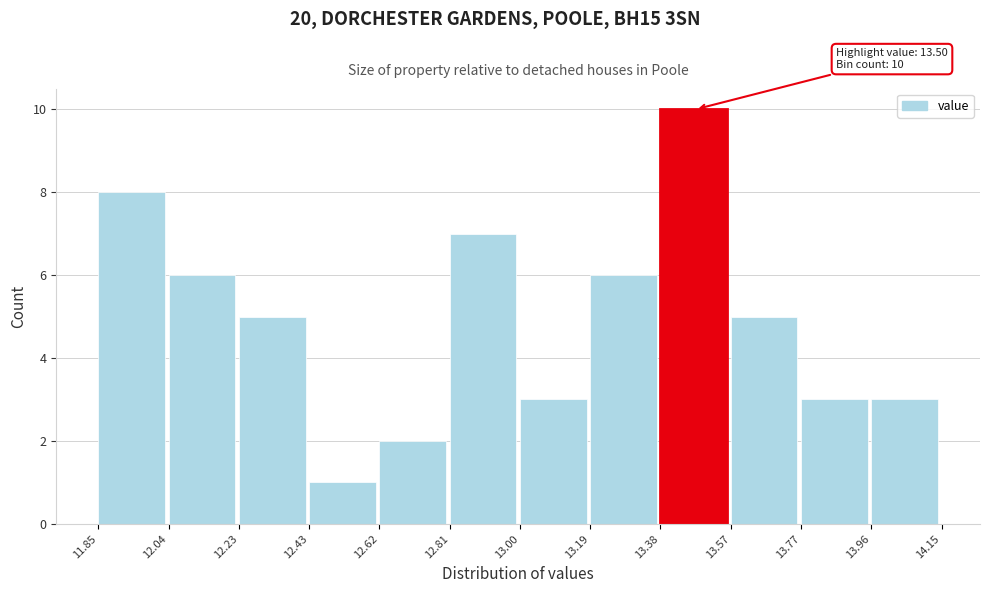

Which range on the x-axis has the tallest bar?

13.38 to 13.57